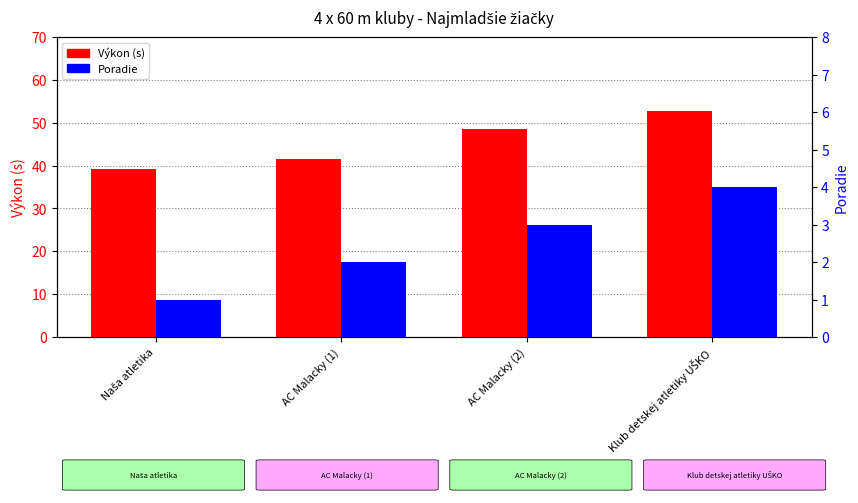

Does the chart contain stacked bars?

No